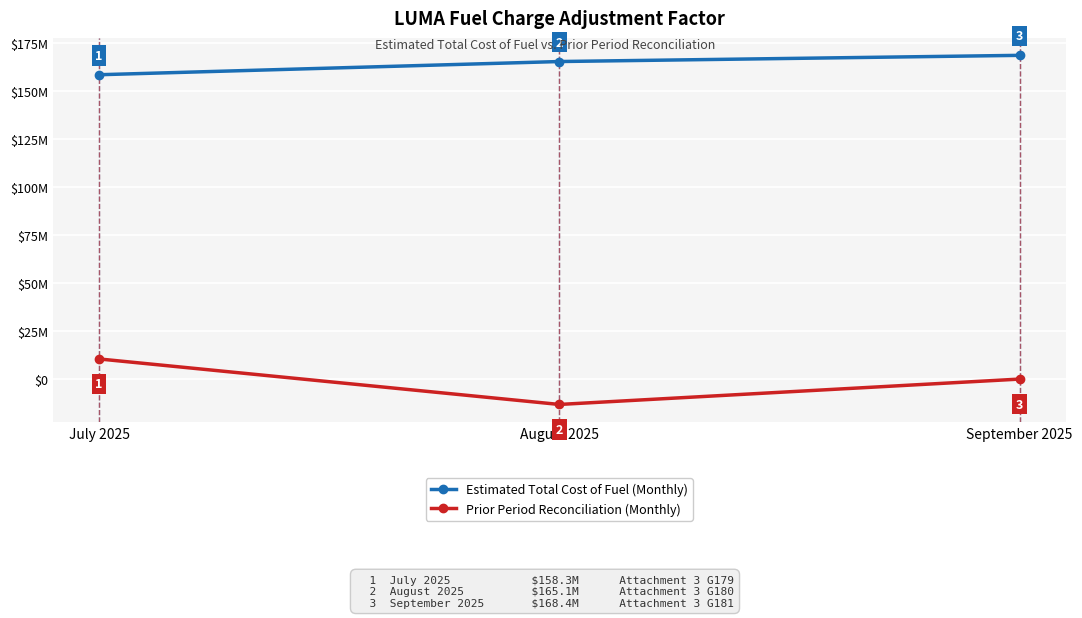

What is the difference between the maximum and minimum values in the Estimated Total Cost of Fuel (Monthly) series?

10099854.6